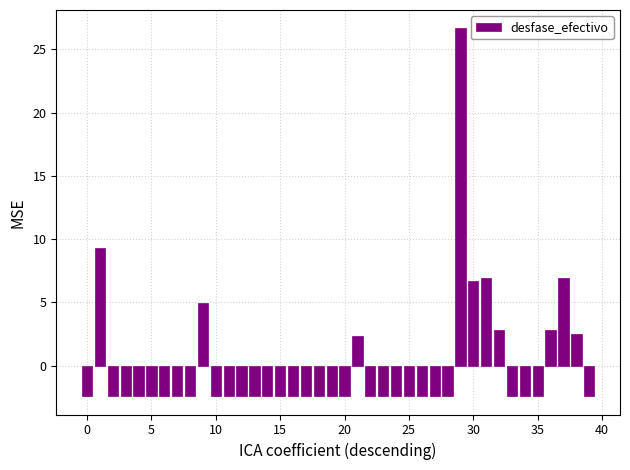

What is the greatest value displayed?

26.7